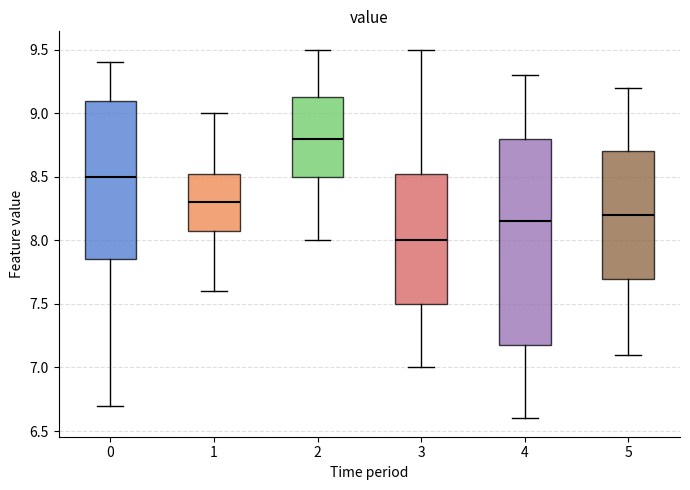

Reading left to right, transcribe this box plot: for each box, give where its median line is, the range the box spans, and where its two whiskers end, as read against the y-axis. The values are not printed on the chart, so give them approximately, as read against the axis.

0: median 8.50, box 7.85 to 9.10, whiskers 6.70 to 9.40
1: median 8.30, box 8.10 to 8.55, whiskers 7.60 to 9.00
2: median 8.80, box 8.50 to 9.15, whiskers 8.00 to 9.50
3: median 8.00, box 7.50 to 8.55, whiskers 7.00 to 9.50
4: median 8.15, box 7.20 to 8.80, whiskers 6.60 to 9.30
5: median 8.20, box 7.70 to 8.70, whiskers 7.10 to 9.20